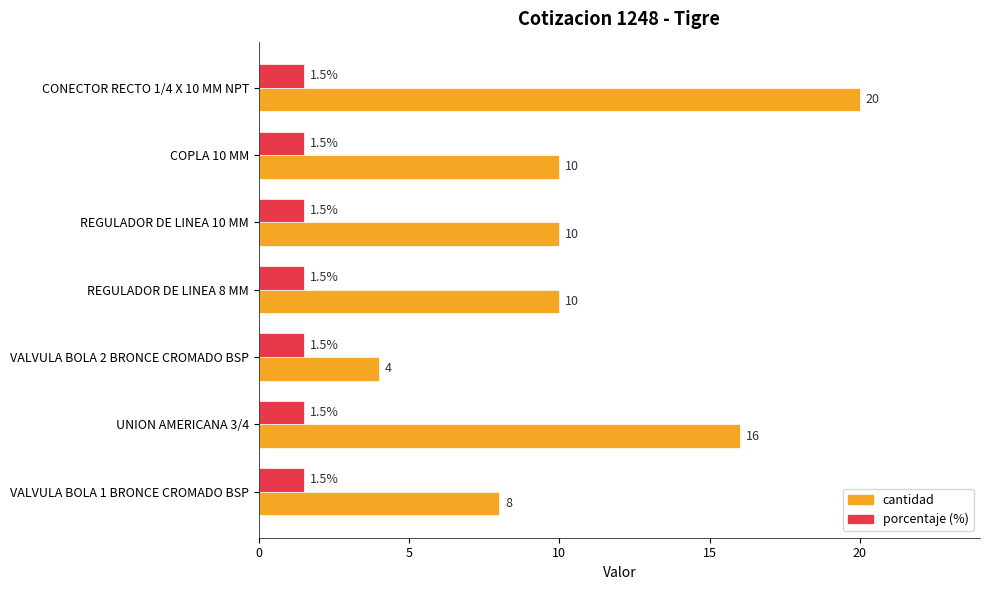

Between REGULADOR DE LINEA 8 MM and UNION AMERICANA 3/4, which series saw the biggest shift?

cantidad